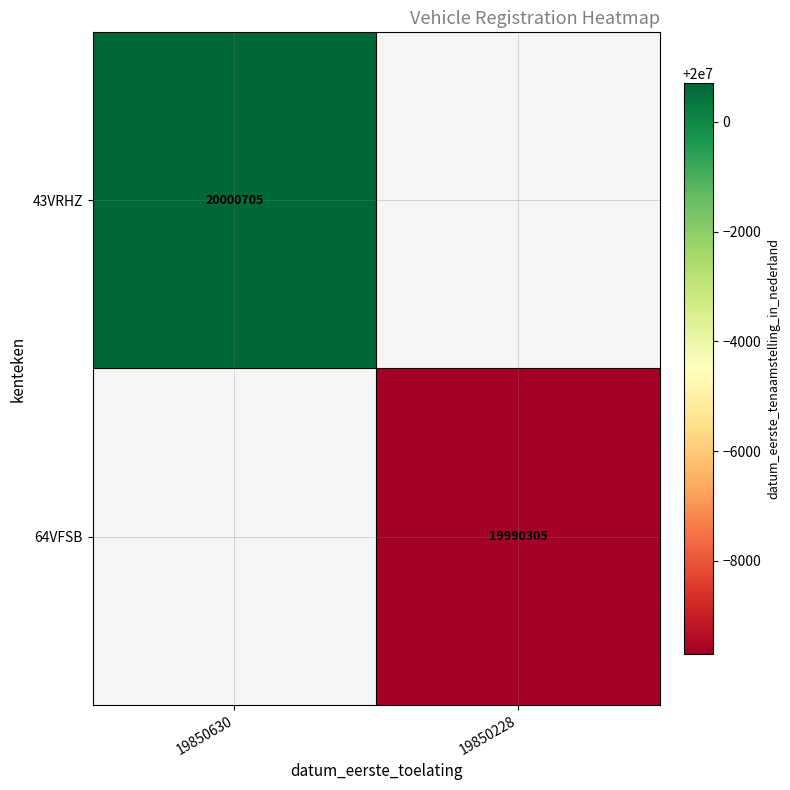

Is the value of 43VRHZ at 19850630 greater than the value of 64VFSB at 19850228?

Yes